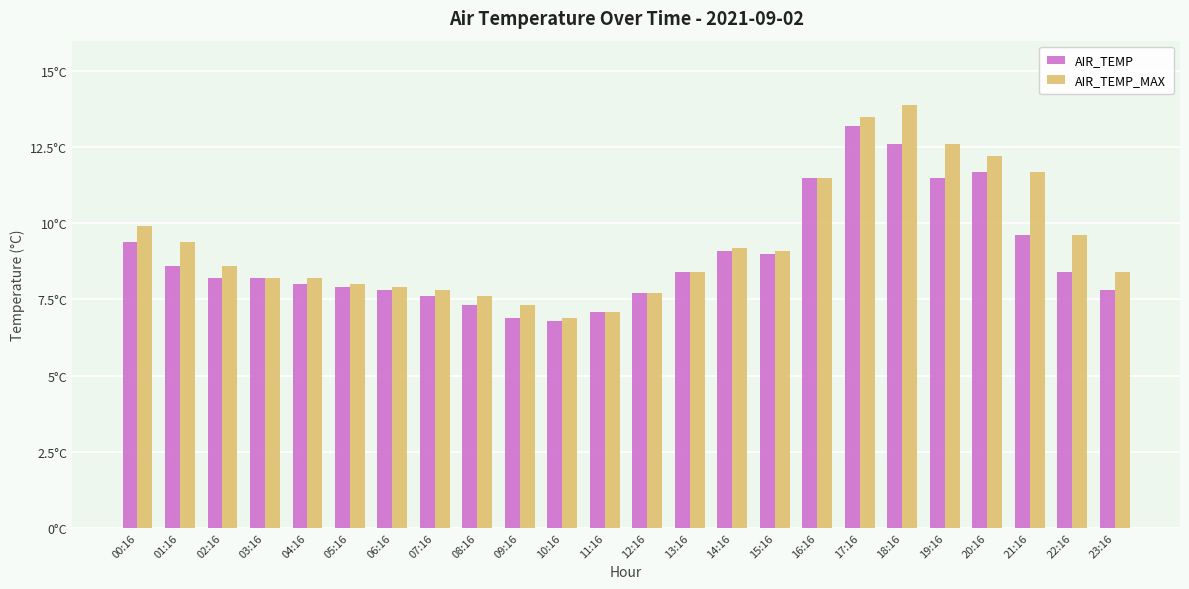

What are all the series names shown in the legend?

AIR_TEMP, AIR_TEMP_MAX